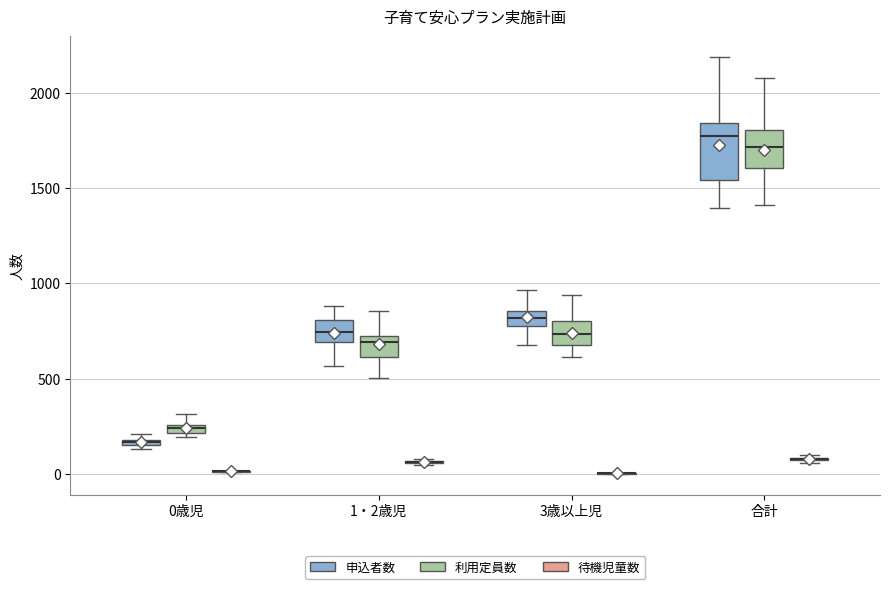

Which box is the tallest, from its lower edge to its upper edge?

合計 (申込者数)